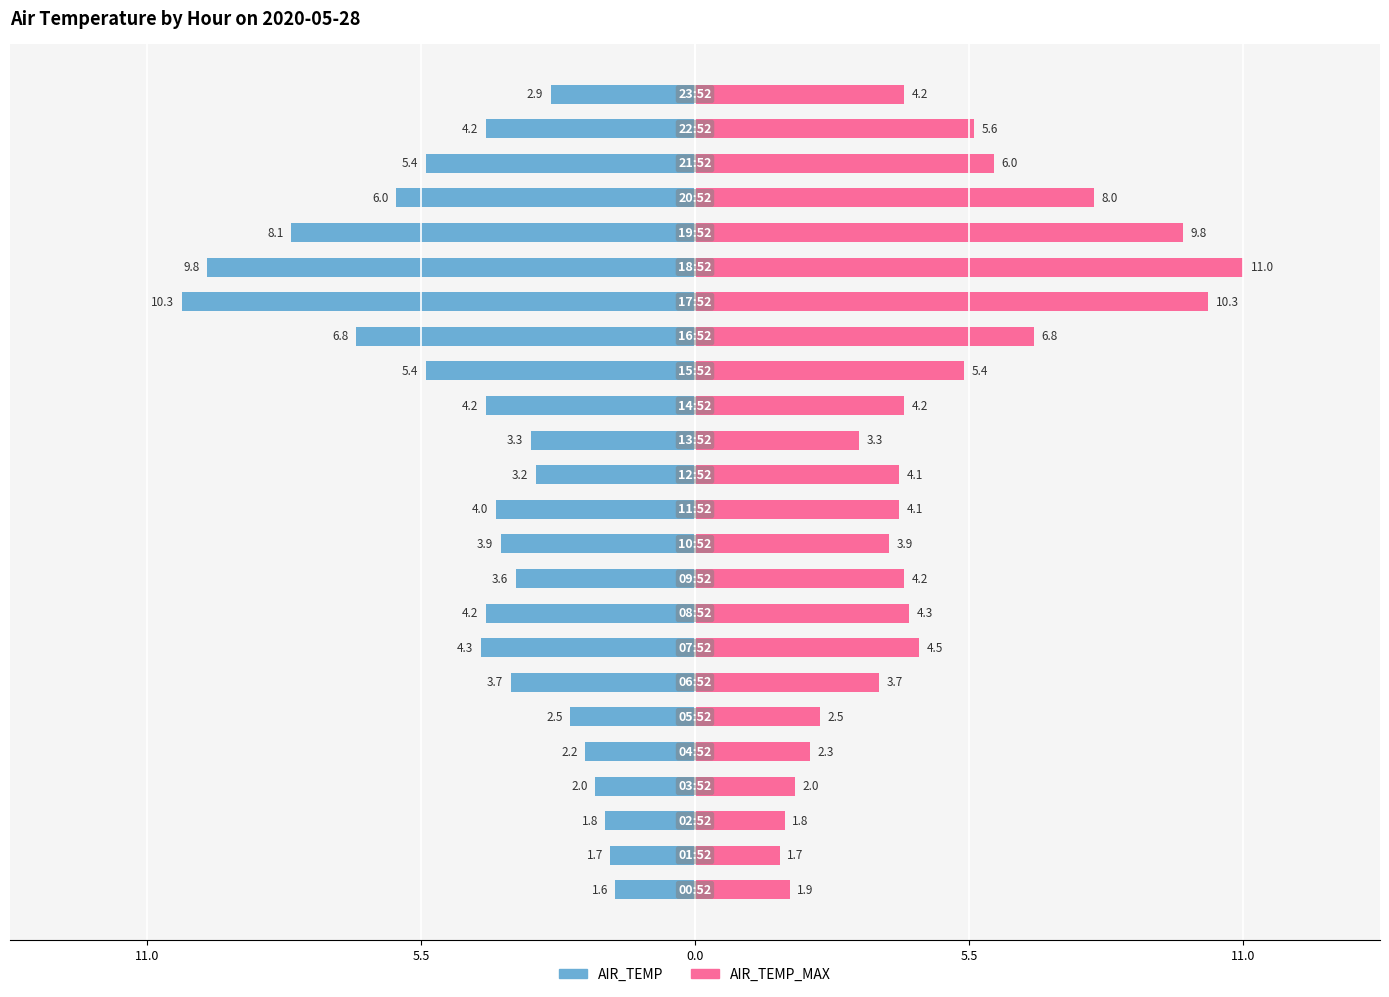

The value of AIR_TEMP_MAX at 5.5 is 0.5. True or false?

False